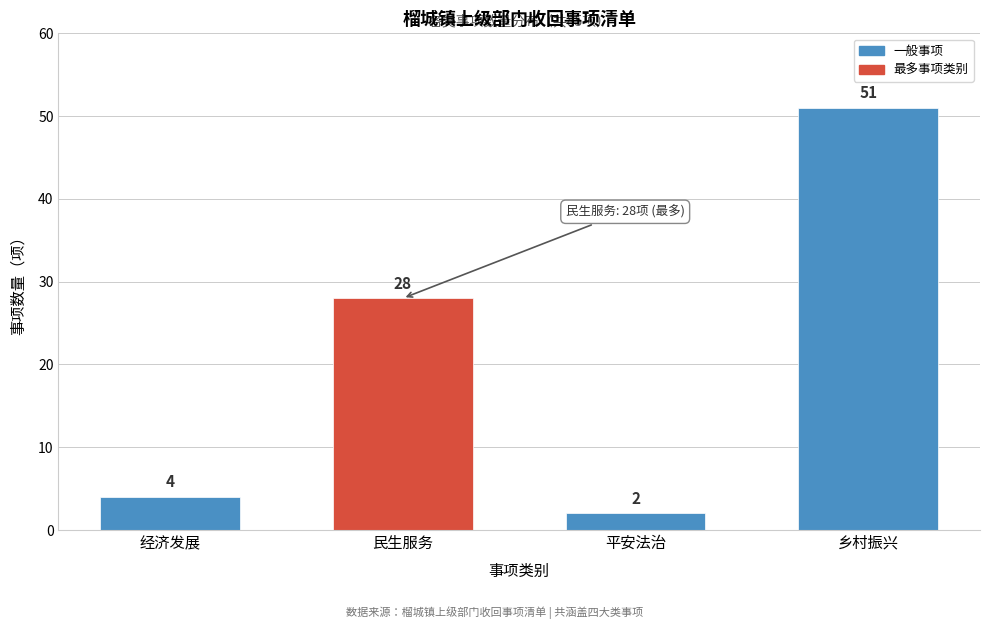

Reading left to right, what are all the values shown in this chart?

4	28	2	51